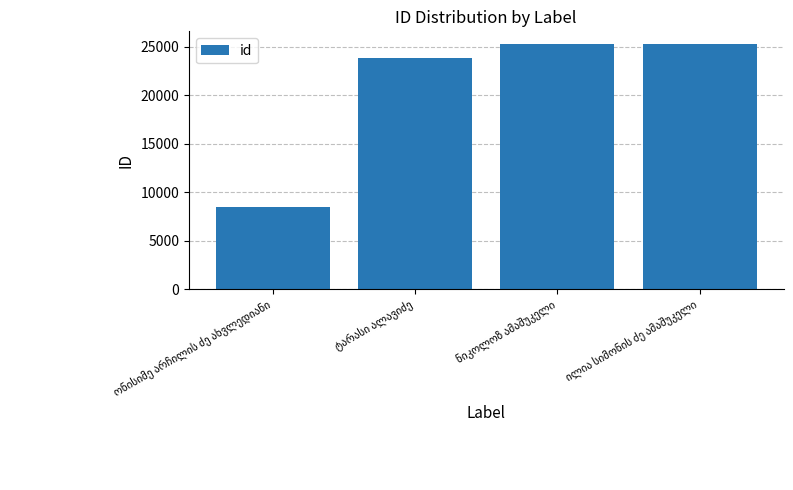

What is the minimum value shown in the chart?

8457